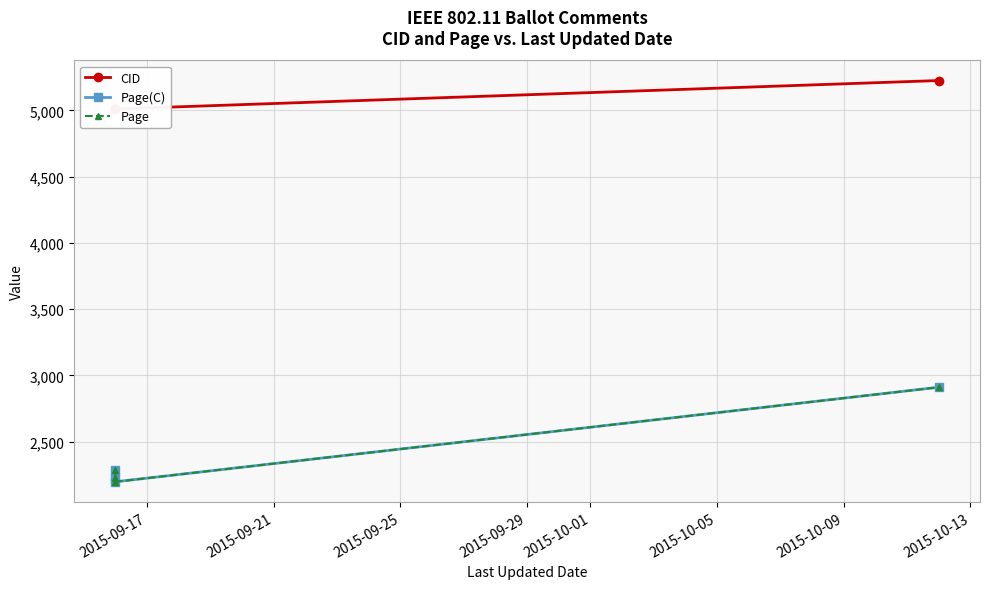

At 2015-09-29, list the series in order from largest to smallest.

CID, Page(C), Page